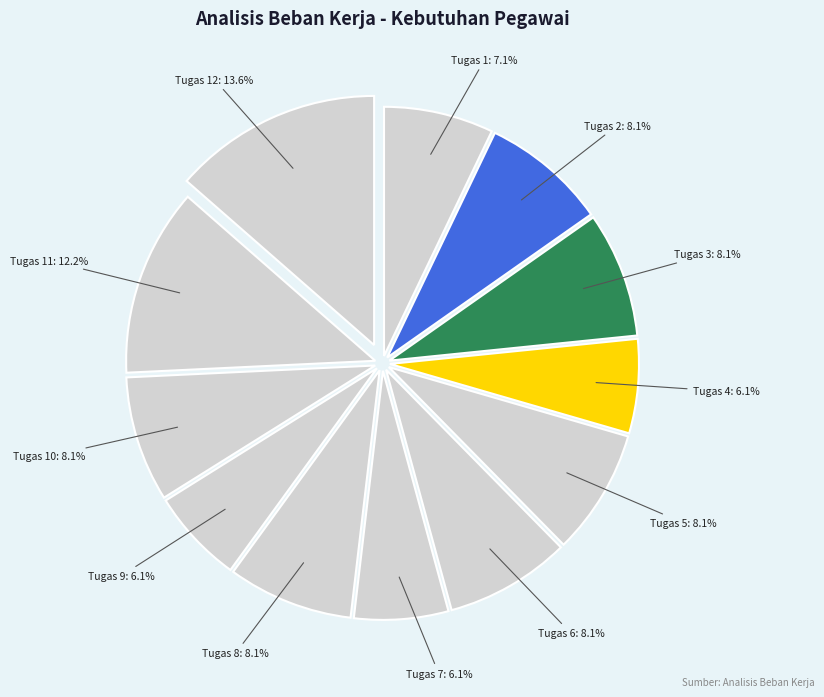

How many segments does this pie chart have?

12